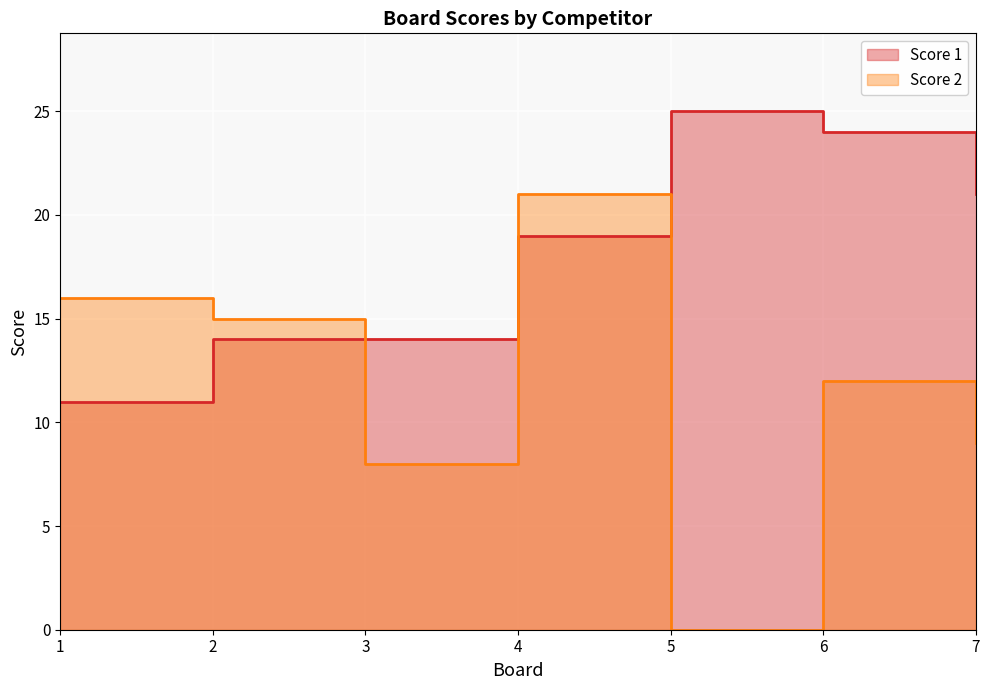

What is the average value of the Score 1 series?

18